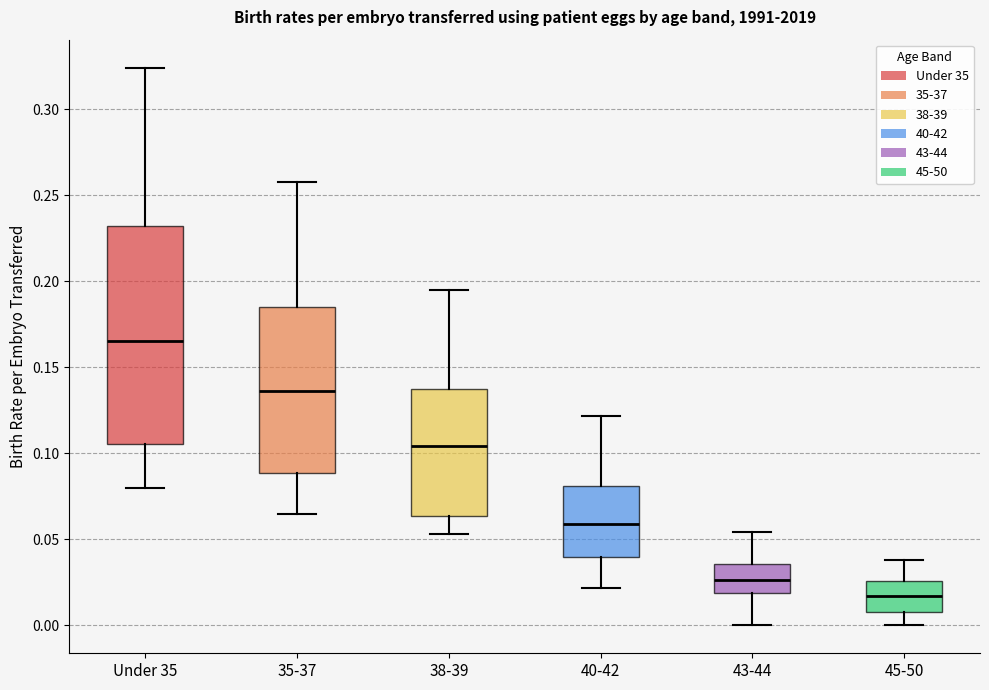

Which box is the tallest, from its lower edge to its upper edge?

Under 35